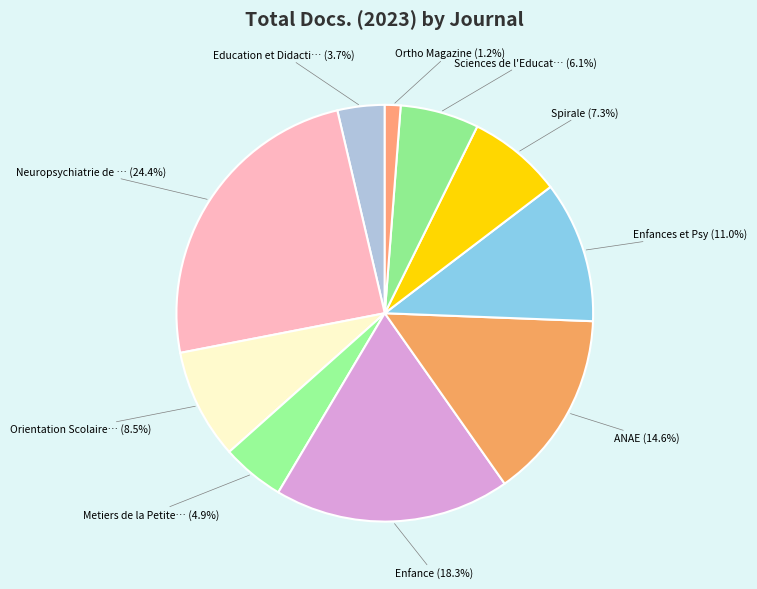

Count the number of slices in the pie.

10